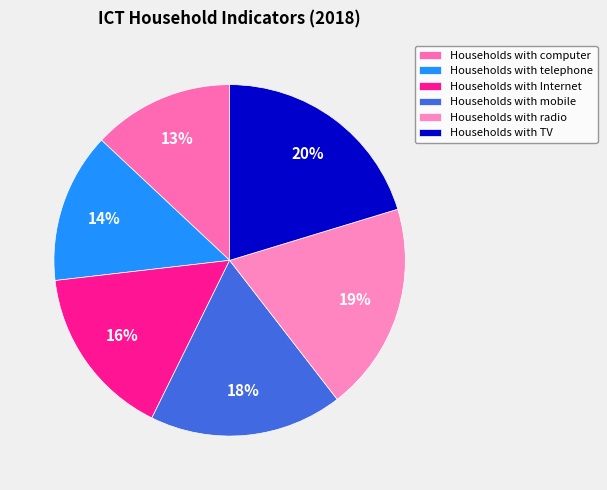

Is there any slice that represents more than half of the pie?

No